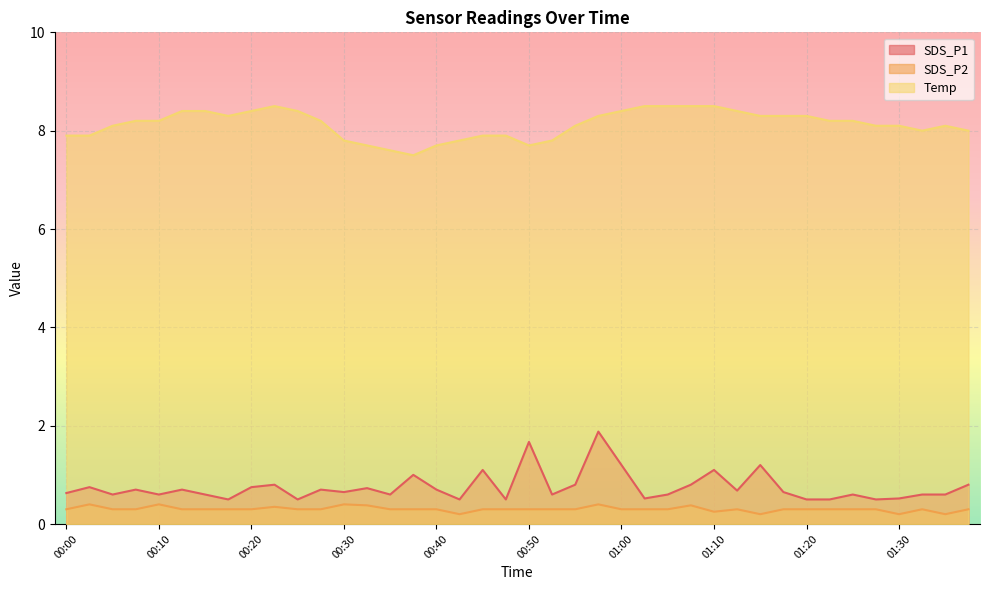

True or false: Temp and SDS_P1 intersect in this chart.

False